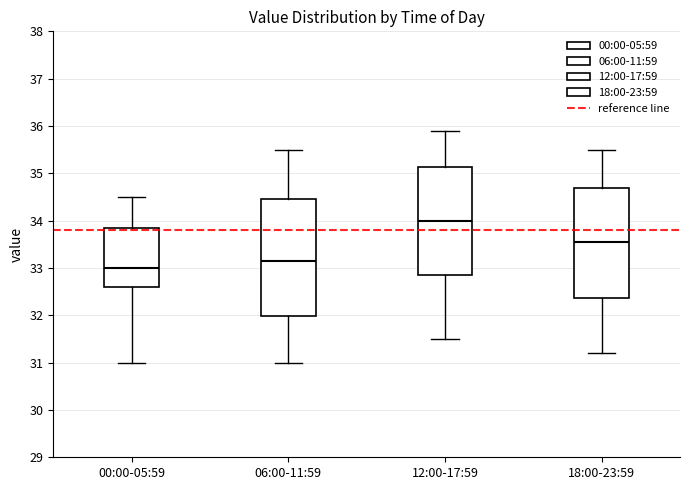

Where does the upper whisker of the box for 06:00-11:59 end on the y-axis? The values are not printed on the chart, so give them approximately, as read against the axis.

35.5